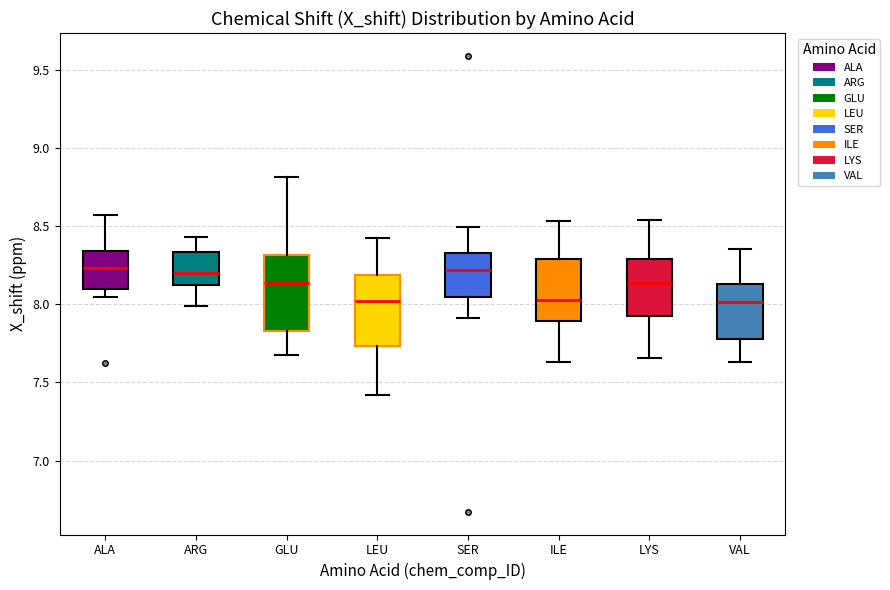

Reading left to right, transcribe this box plot: for each box, give where its median line is, the range the box spans, and where its two whiskers end, as read against the y-axis. The values are not printed on the chart, so give them approximately, as read against the axis.

ALA: median 8.25, box 8.10 to 8.35, whiskers 8.05 to 8.55
ARG: median 8.20, box 8.15 to 8.35, whiskers 8.00 to 8.45
GLU: median 8.15, box 7.85 to 8.30, whiskers 7.70 to 8.80
LEU: median 8.05, box 7.75 to 8.20, whiskers 7.40 to 8.40
SER: median 8.20, box 8.05 to 8.35, whiskers 7.90 to 8.50
ILE: median 8.05, box 7.90 to 8.30, whiskers 7.65 to 8.55
LYS: median 8.15, box 7.95 to 8.30, whiskers 7.65 to 8.55
VAL: median 8.00, box 7.80 to 8.15, whiskers 7.65 to 8.35